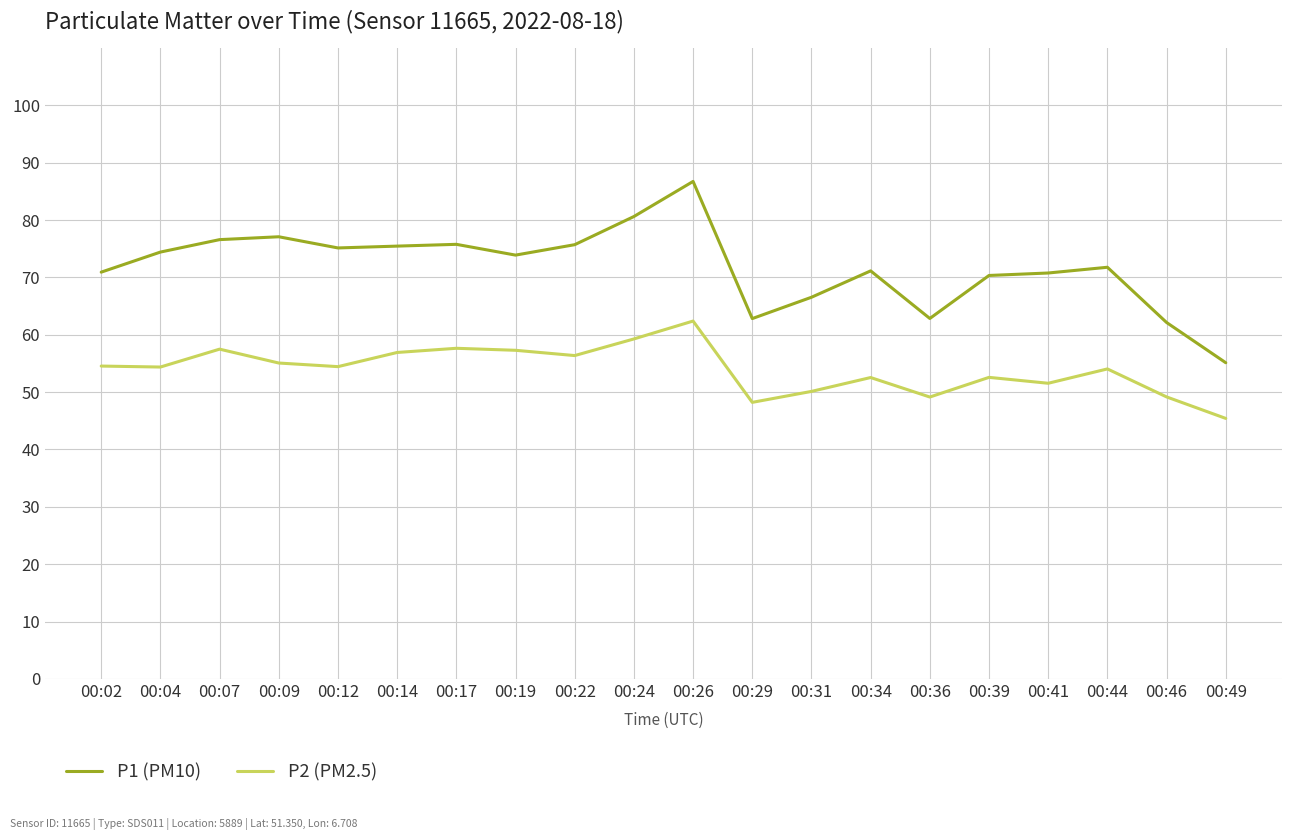

What value does the P2 (PM2.5) series have at 00:24?

59.3